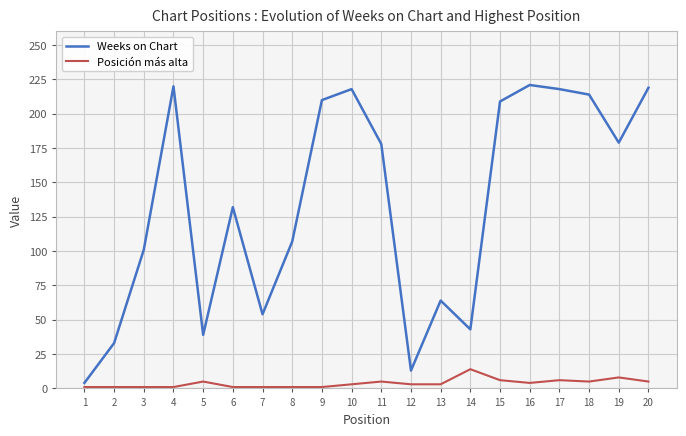

What is the highest value of the Weeks on Chart series?

221